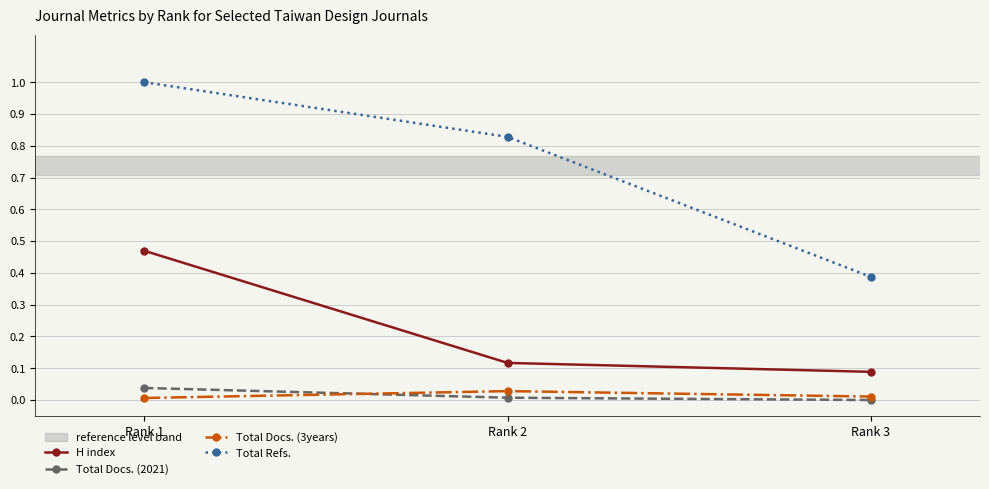

At how many categories does at least one series exceed 0?

3